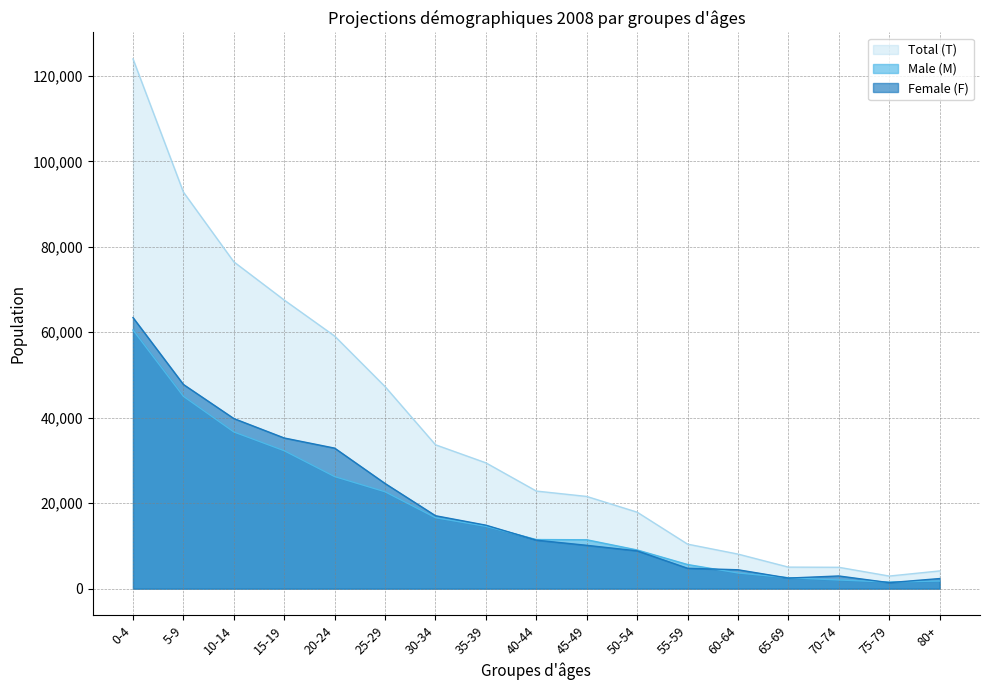

The Female (F) series shows 18048 at 45-49. True or false?

False